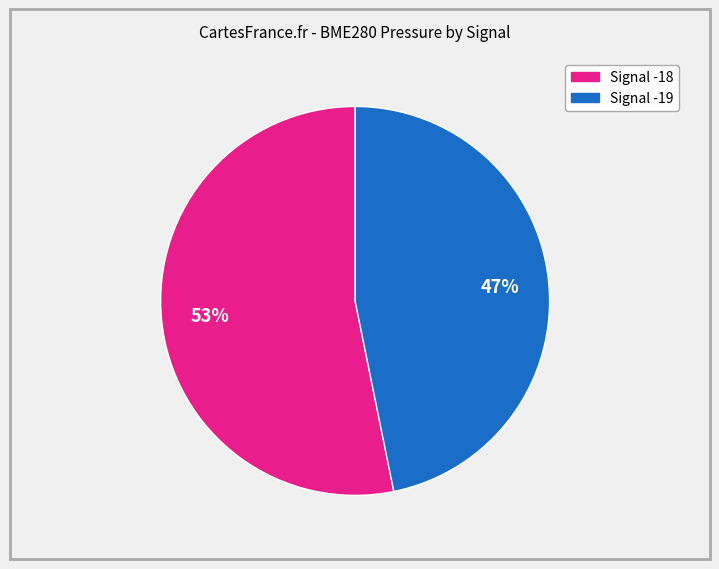

Does any single category account for the majority?

Yes